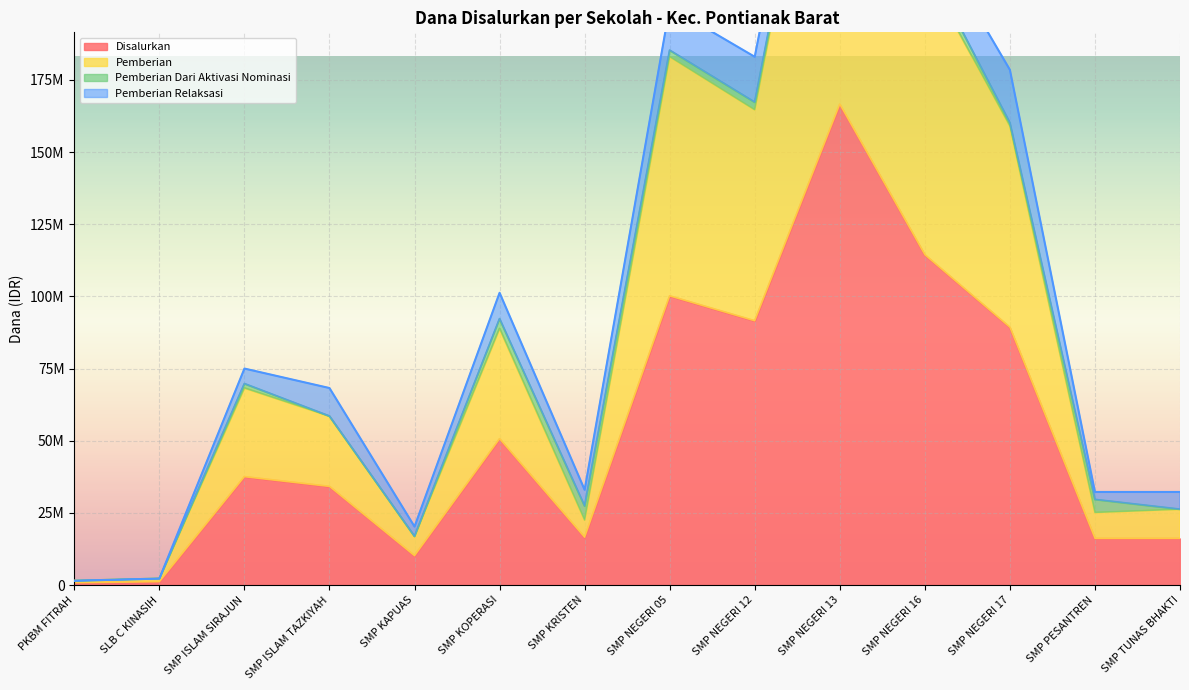

The value of Disalurkan at SMP NEGERI 05 is 100125000. True or false?

True